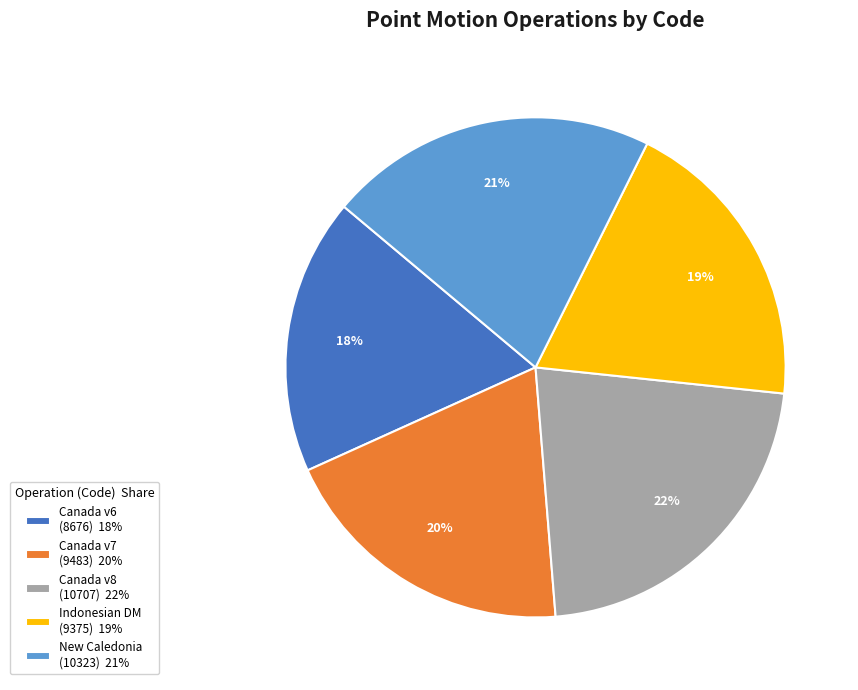

Count the number of slices in the pie.

5